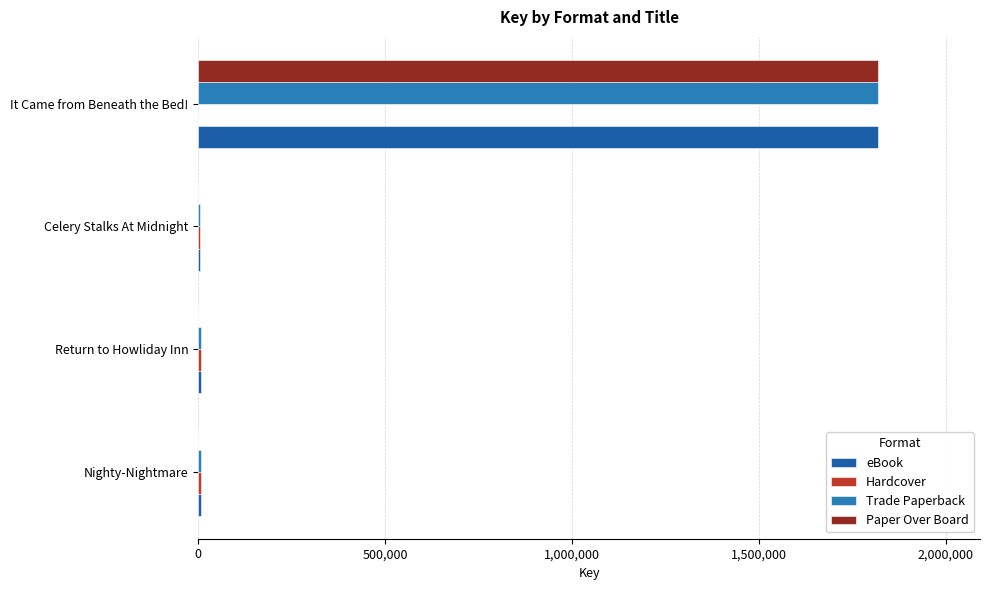

What is the sum of all Trade Paperback values?

1837479